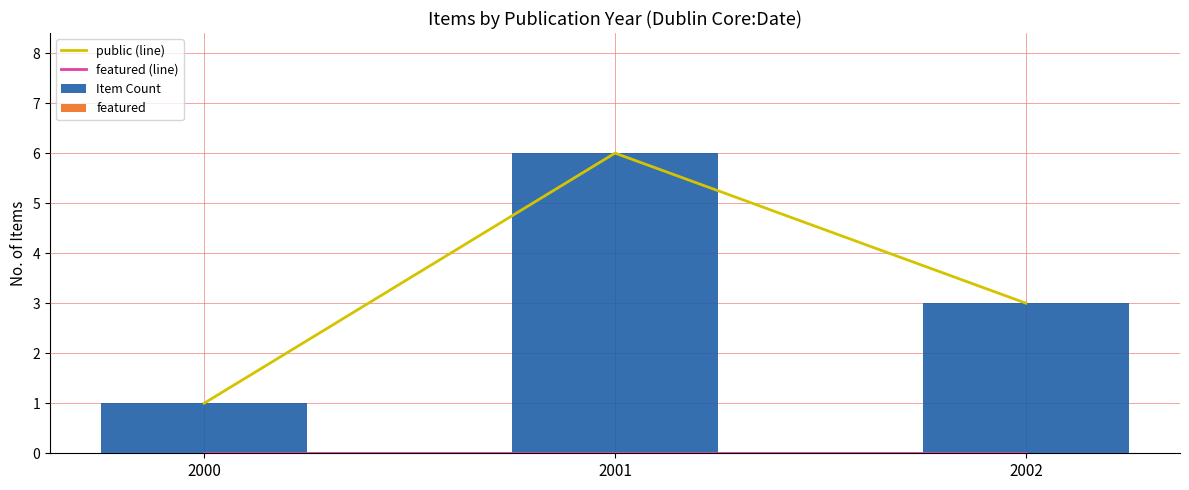

Reading left to right, what are all the values shown in this chart?

public (line): 2000=1	2001=6	2002=3
featured (line): 2000=0	2001=0	2002=0
Item Count: 2000=1	2001=6	2002=3
featured: 2000=0	2001=0	2002=0